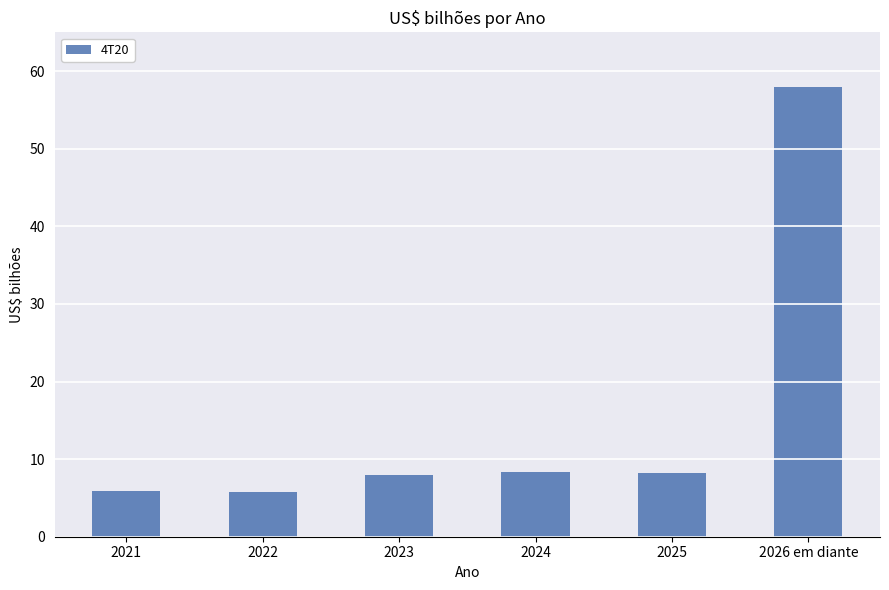

What is the value of the 3rd bar from the left?

7.9